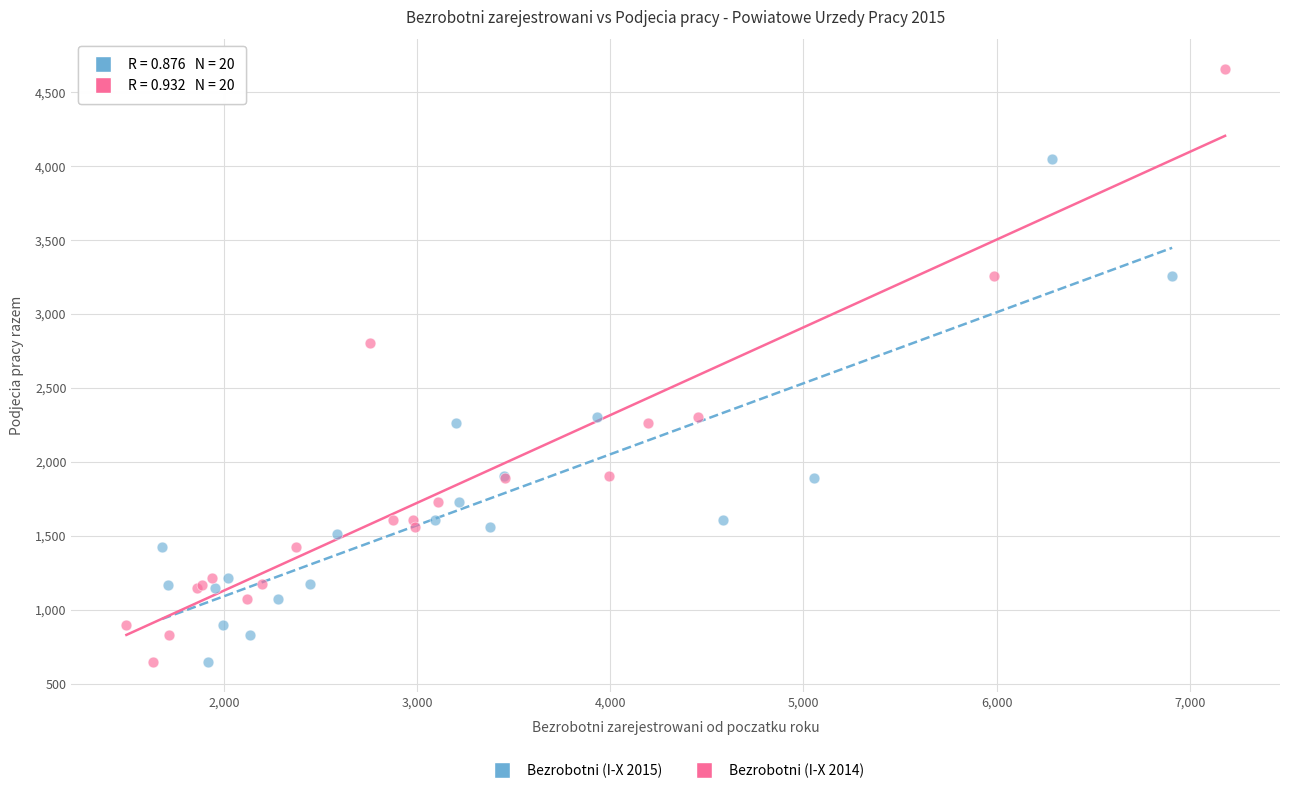

Which series reaches the maximum Y coordinate?

Bezrobotni (I-X 2014)